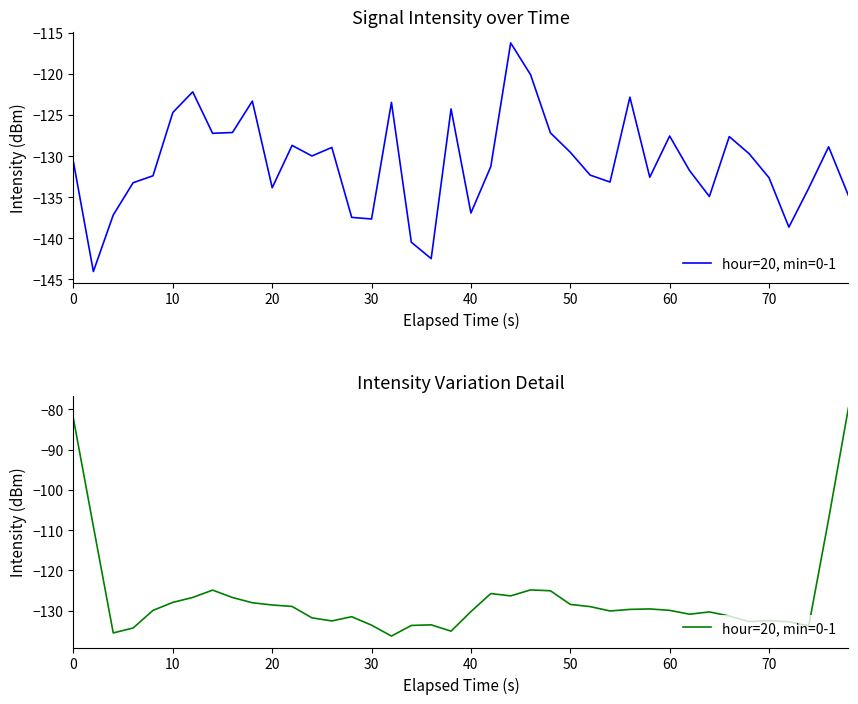

Is it true that the value at 26 is -33.8?

False